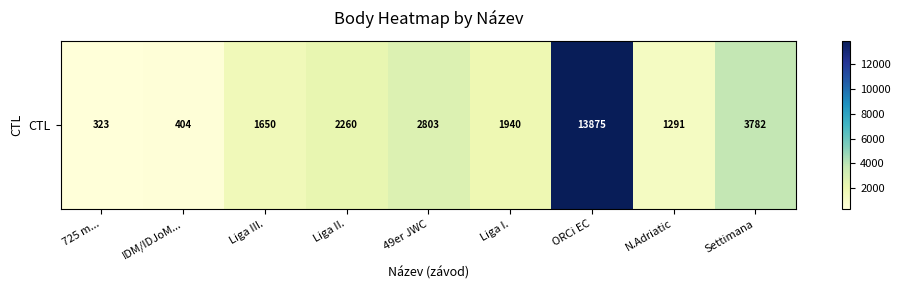

What is the change in value from Liga II. to ORCi EC?

+11615